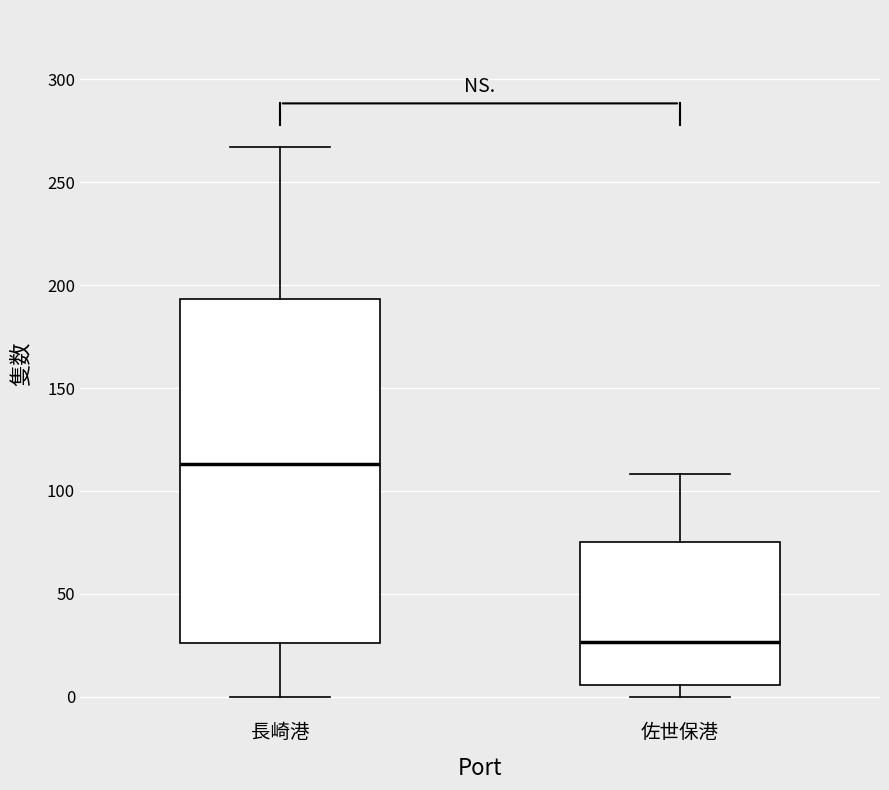

Reading left to right, transcribe this box plot: for each box, give where its median line is, the range the box spans, and where its two whiskers end, as read against the y-axis. The values are not printed on the chart, so give them approximately, as read against the axis.

長崎港: median 115, box 25 to 195, whiskers 0 to 265
佐世保港: median 25, box 5 to 75, whiskers 0 to 110